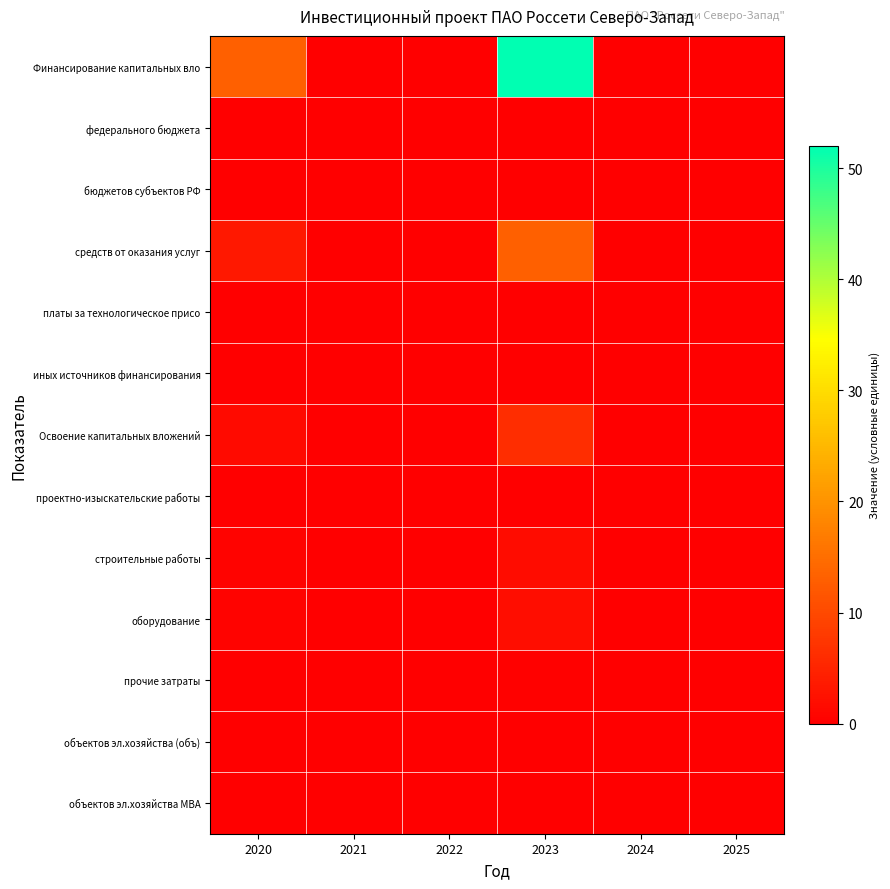

Which series has the widest spread of values?

Финансирование капитальных вло